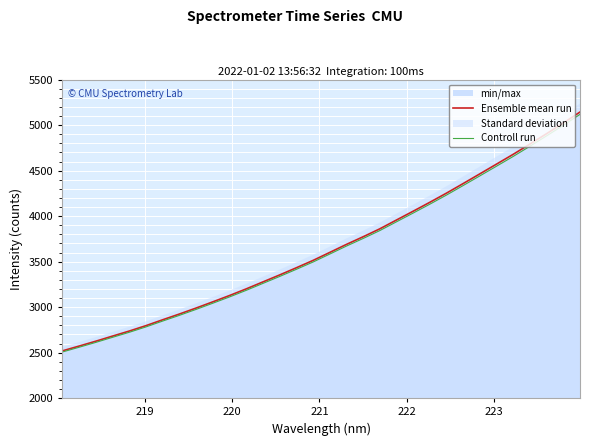

What is the difference between the second highest and second lowest values in the Controll run series?

2438.8